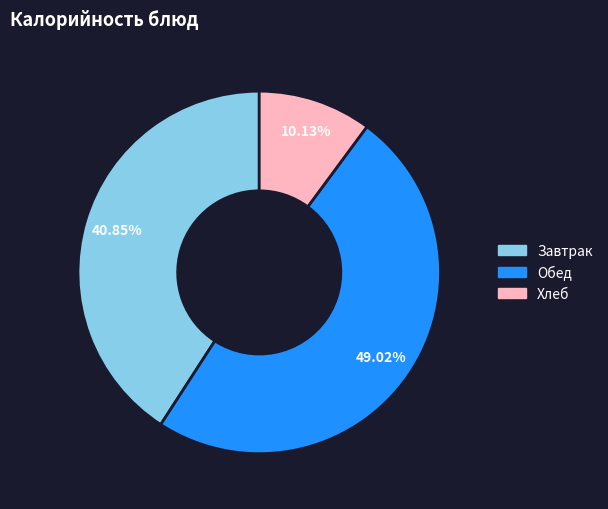

Is there any slice that represents more than half of the pie?

No